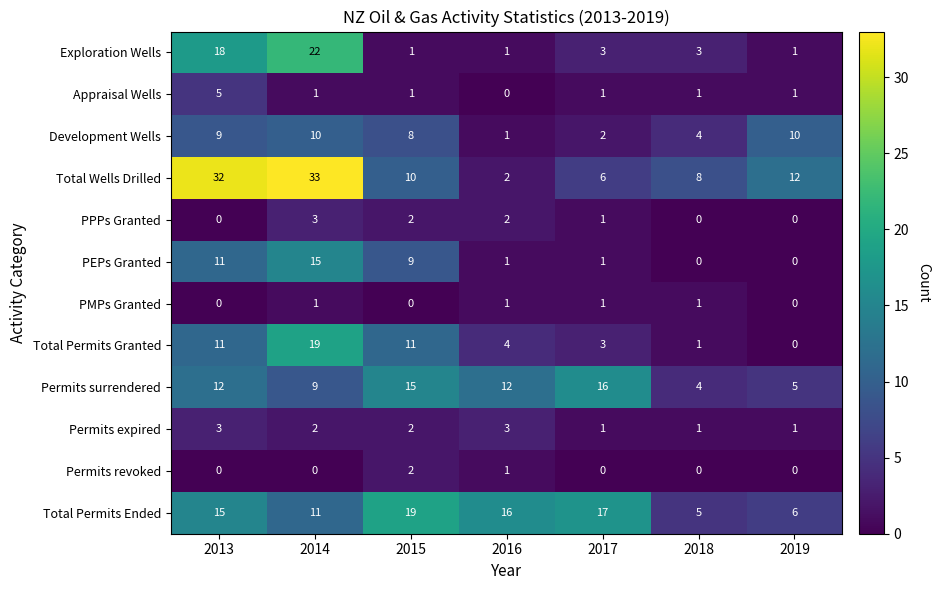

Which label corresponds to the largest value in the chart?

2014